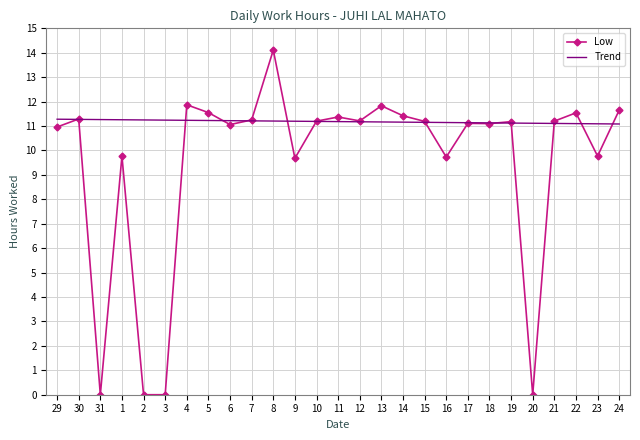

What is the ratio of the value at 23 to the value at 11?

0.9